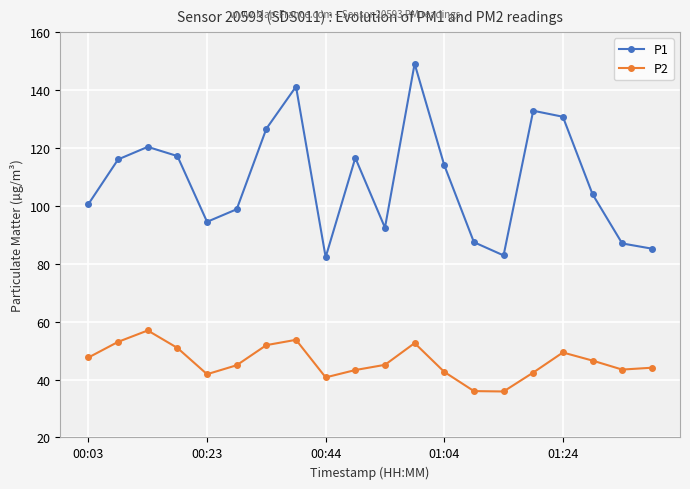

Count the number of data series in this chart.

2